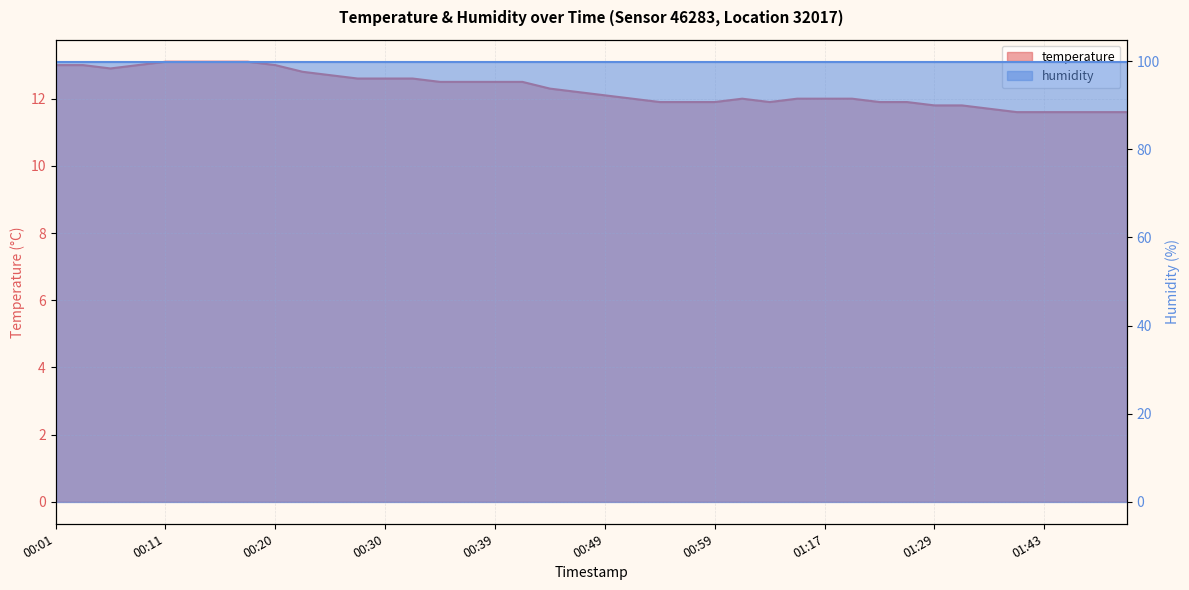

Count the number of categories in the chart.

40